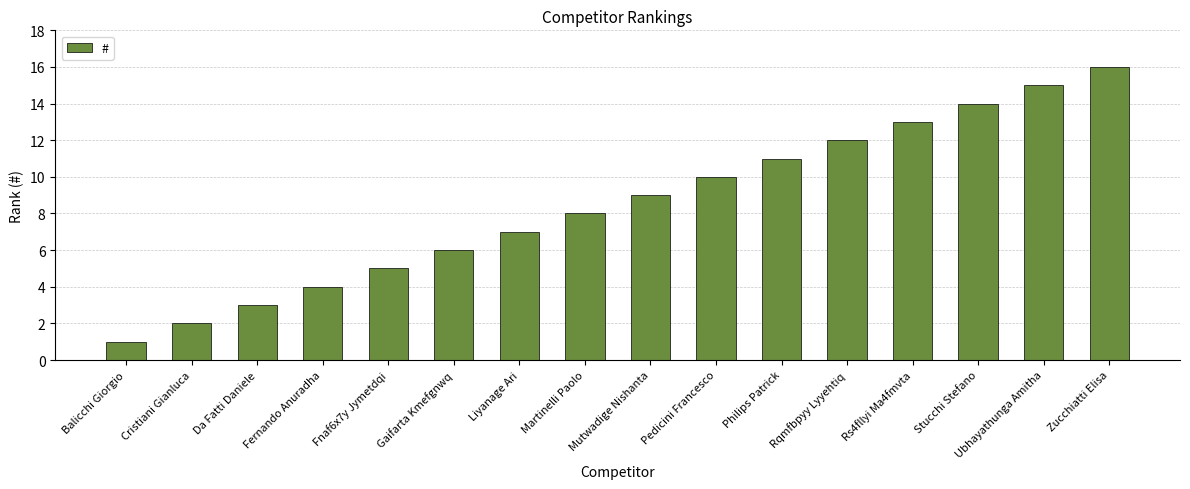

Between Rqmfbpyy Lyyehtiq and Rs4fllyi Ma4fmvta, which is larger?

Rs4fllyi Ma4fmvta